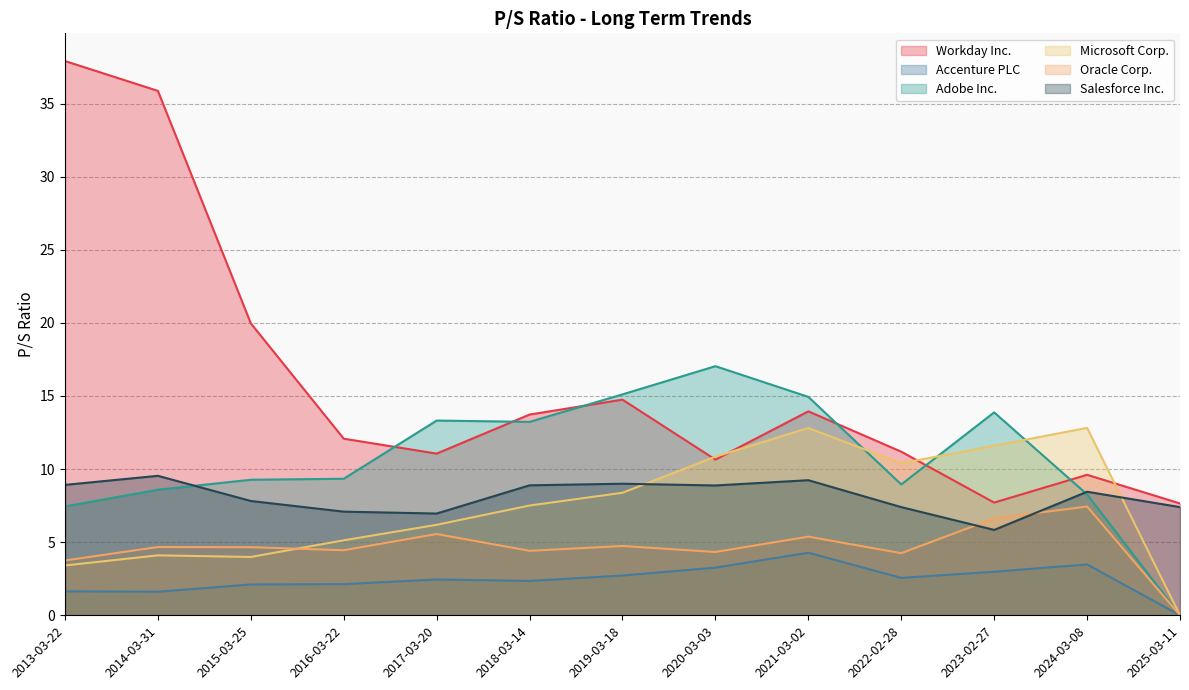

What is the average value of the Workday Inc. series?

15.9